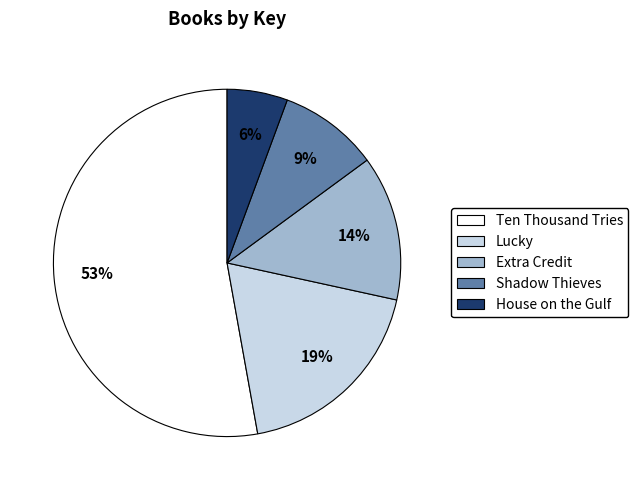

Do Extra Credit and Shadow Thieves together represent more than half of the pie?

No